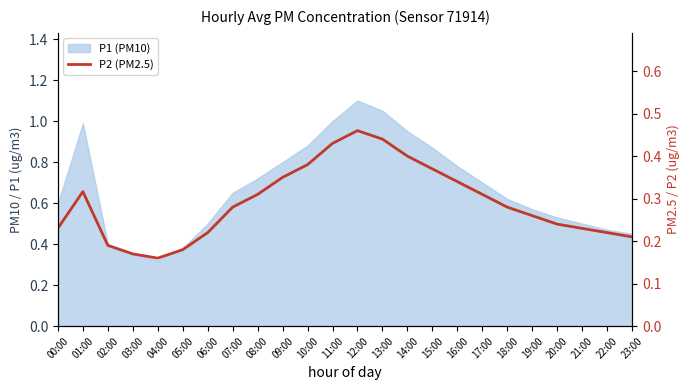

What is the label of the 16th point from the right?

08:00